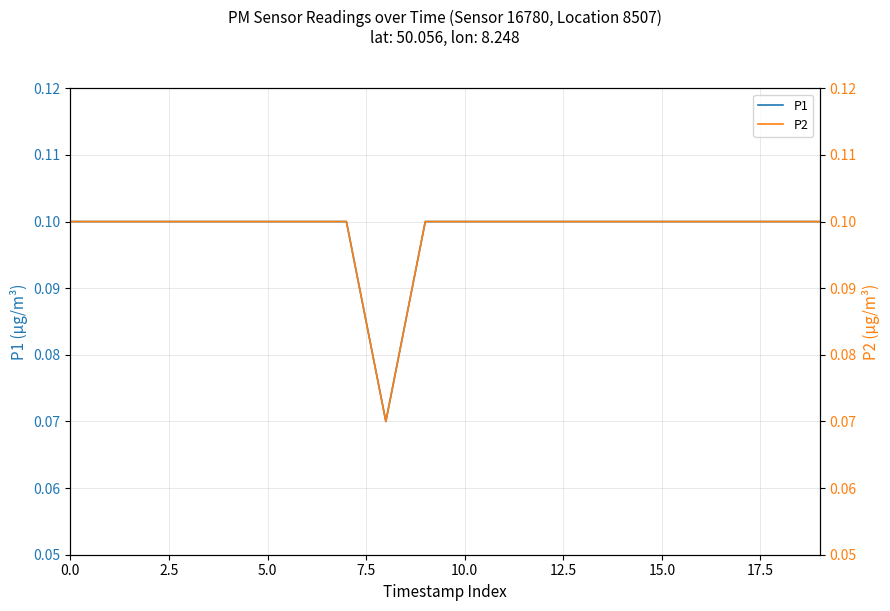

Reading right to left, extract all data points from this chart.

P1: 0.1	0.1	0.1	0.1	0.1	0.1	0.1	0.1	0.1	0.1	0.1	0.1	0.1	0.1	0.1	0.1	0.1	0.1	0.1	0.1
P2: 0.1	0.1	0.1	0.1	0.1	0.1	0.1	0.1	0.1	0.1	0.1	0.1	0.1	0.1	0.1	0.1	0.1	0.1	0.1	0.1